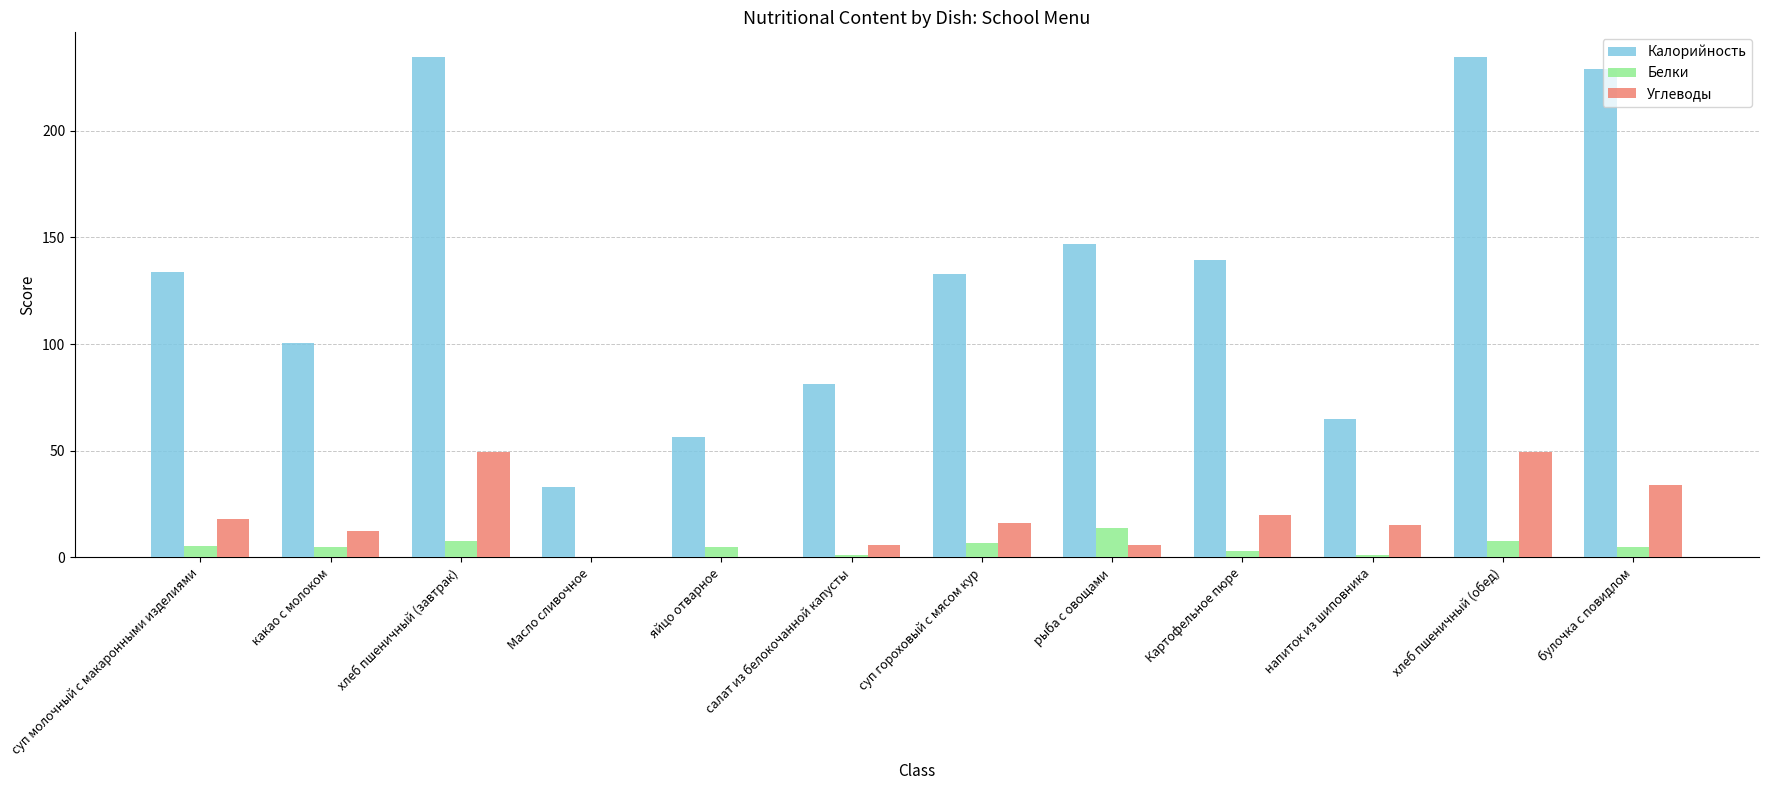

What is the greatest value displayed?

234.4